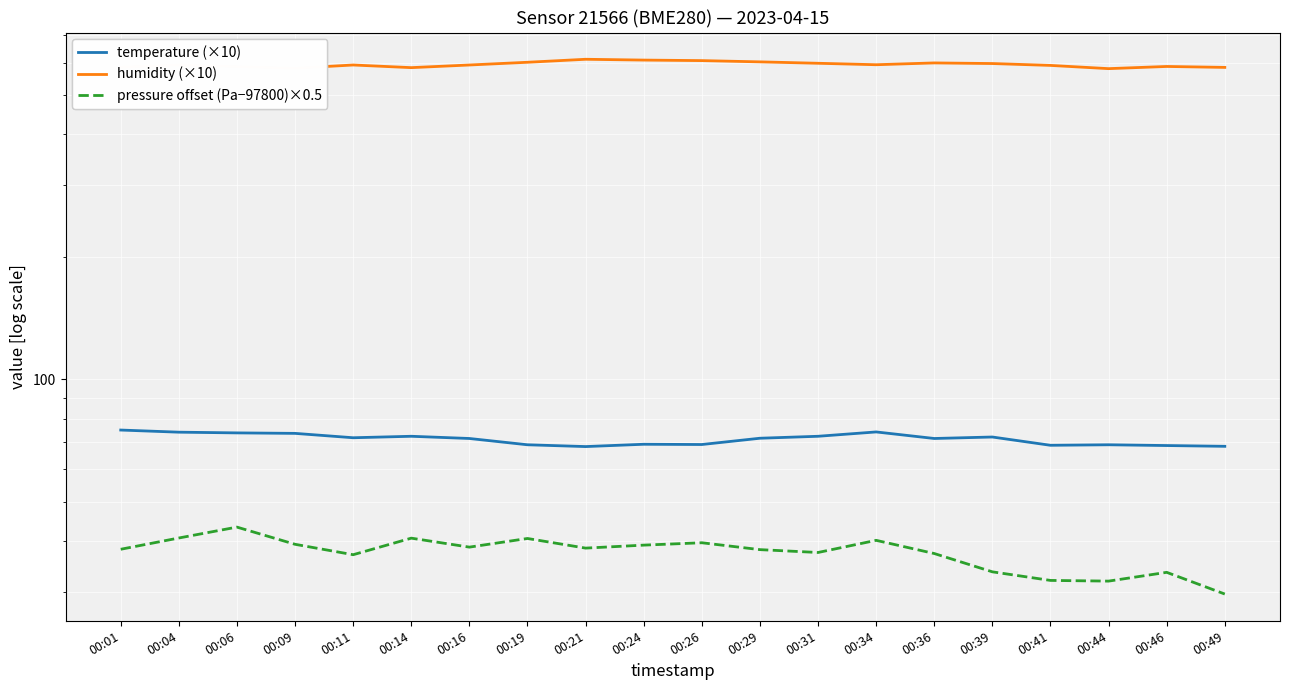

What is the sum of all humidity (×10) values?

11877.1